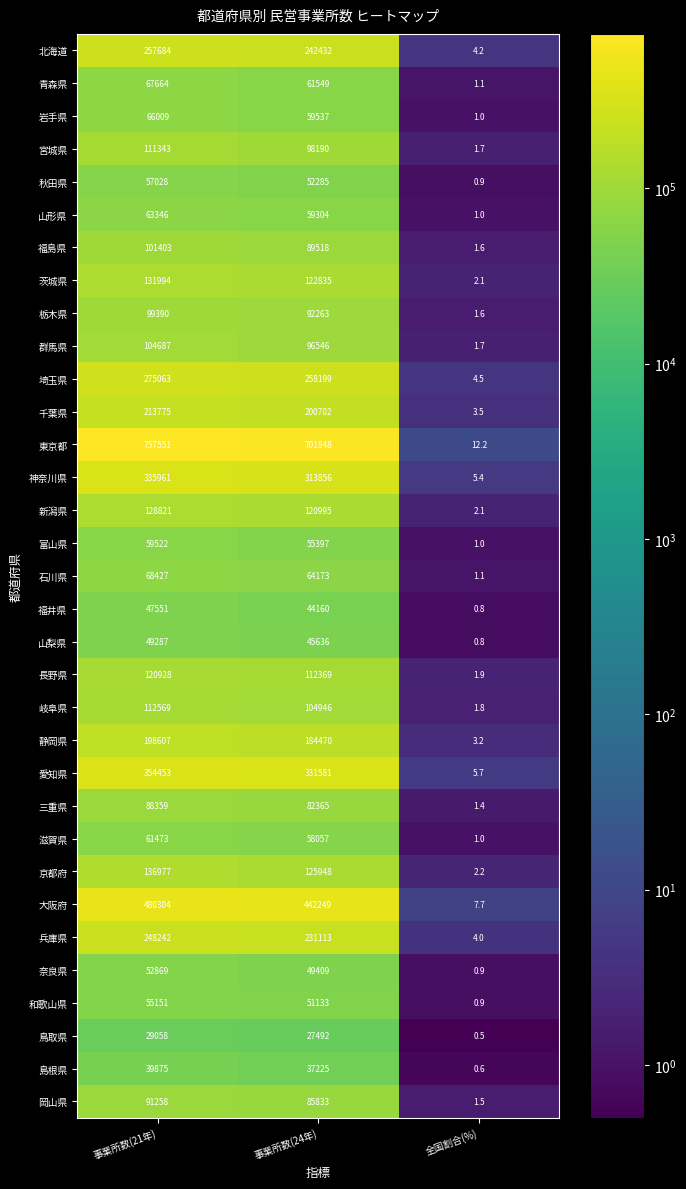

Rank the series at 事業所数(21年) from lowest to highest value.

鳥取県, 島根県, 福井県, 山梨県, 奈良県, 和歌山県, 秋田県, 富山県, 滋賀県, 山形県, 岩手県, 青森県, 石川県, 三重県, 岡山県, 栃木県, 福島県, 群馬県, 宮城県, 岐阜県, 長野県, 新潟県, 茨城県, 京都府, 静岡県, 千葉県, 兵庫県, 北海道, 埼玉県, 神奈川県, 愛知県, 大阪府, 東京都